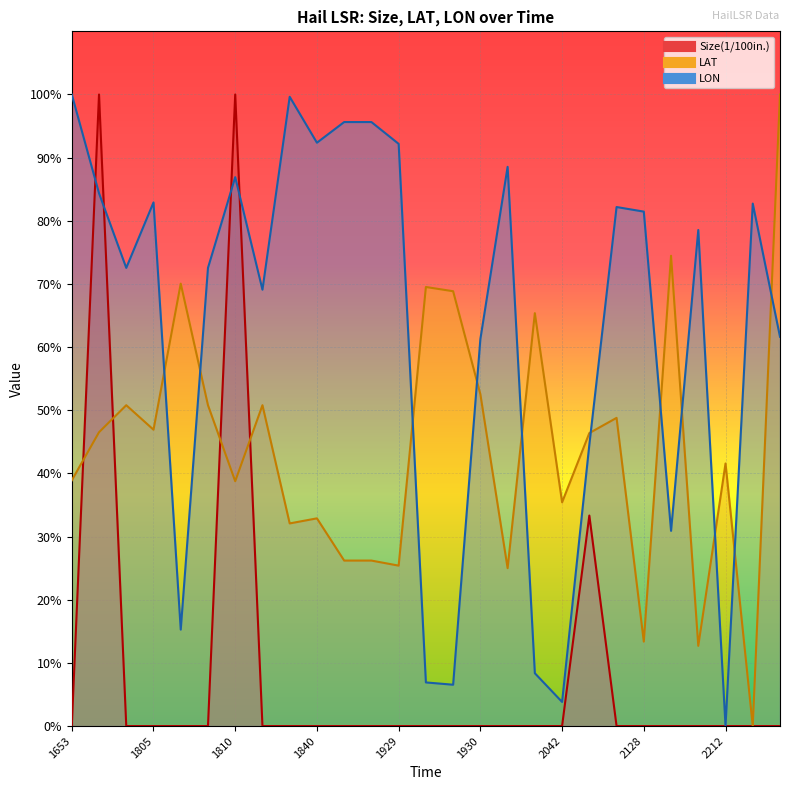

What is the difference between the maximum and second lowest values in the LON series?

96.2